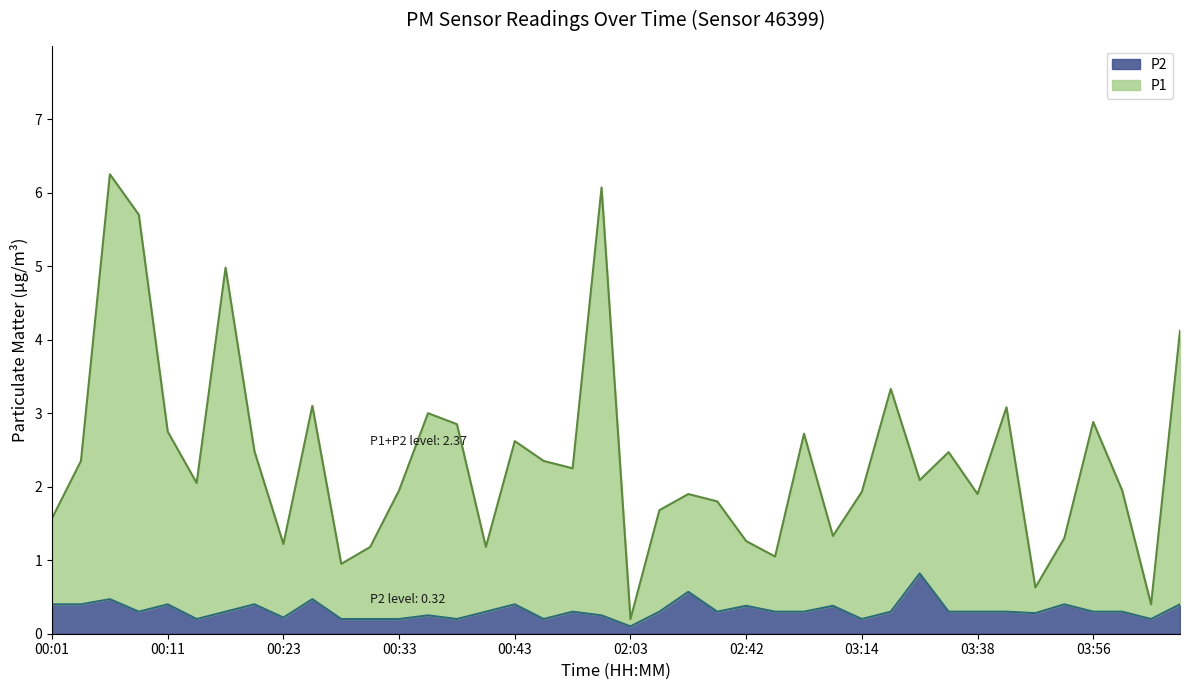

At which category is the sum across all series the highest?

00:06